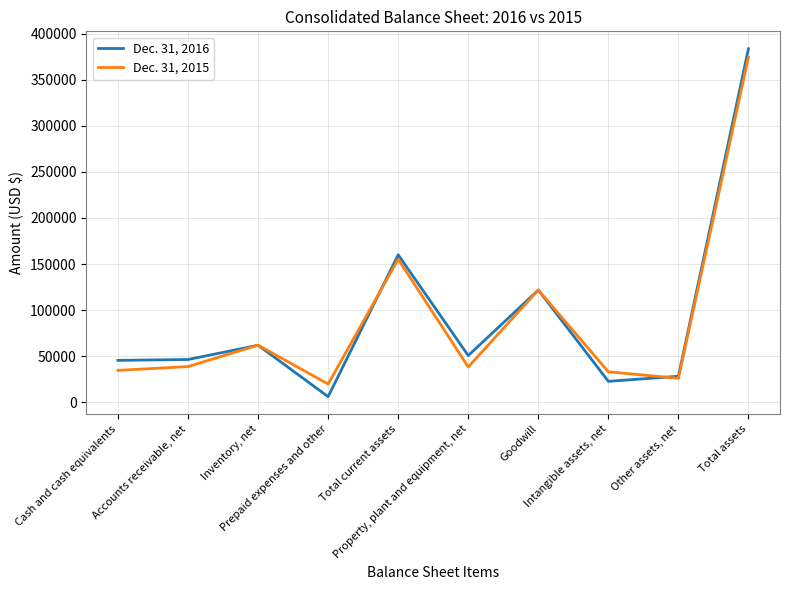

What is the maximum value shown in the chart?

383525